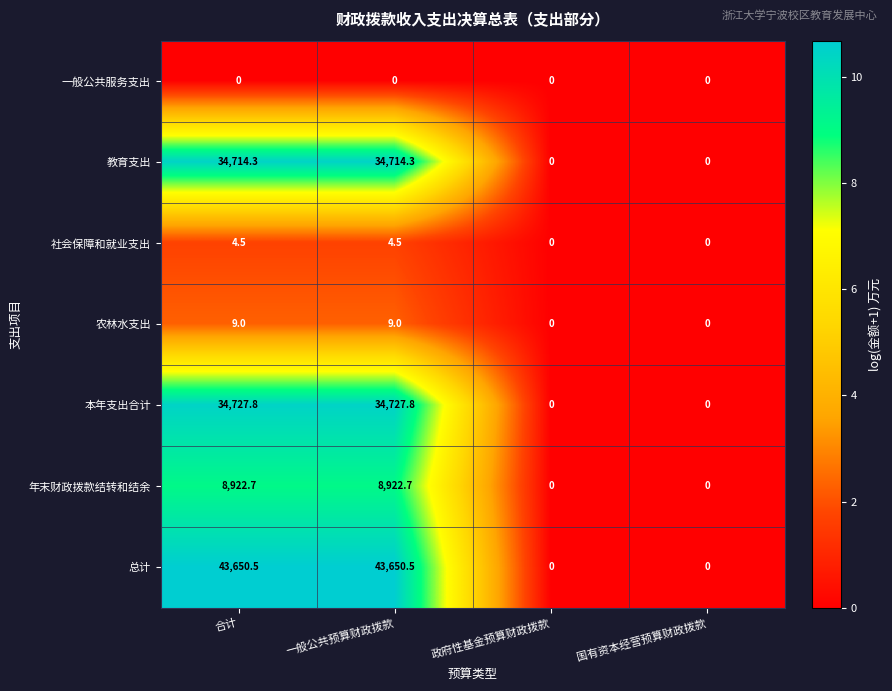

What is the sum of the 农林水支出 values at 国有资本经营预算财政拨款 and 一般公共预算财政拨款?

9.0